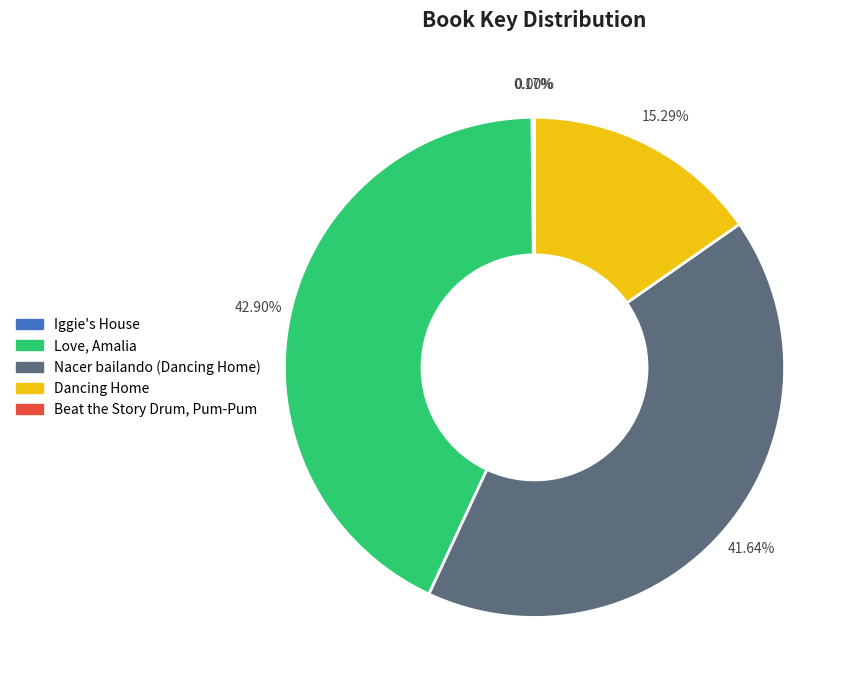

What is the ratio of the value at Dancing Home to the value at Love, Amalia?

0.4